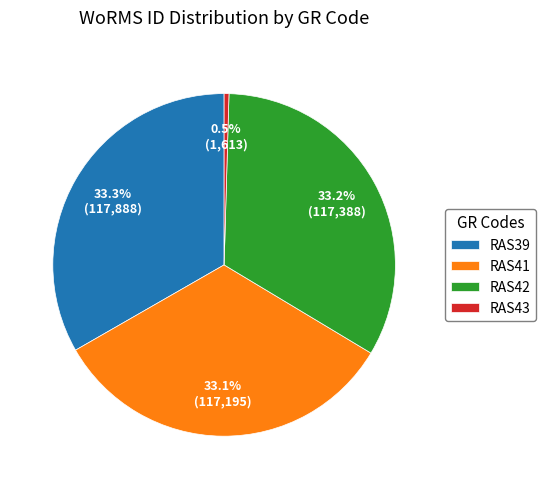

Is it true that RAS42 is 41% of the pie?

False